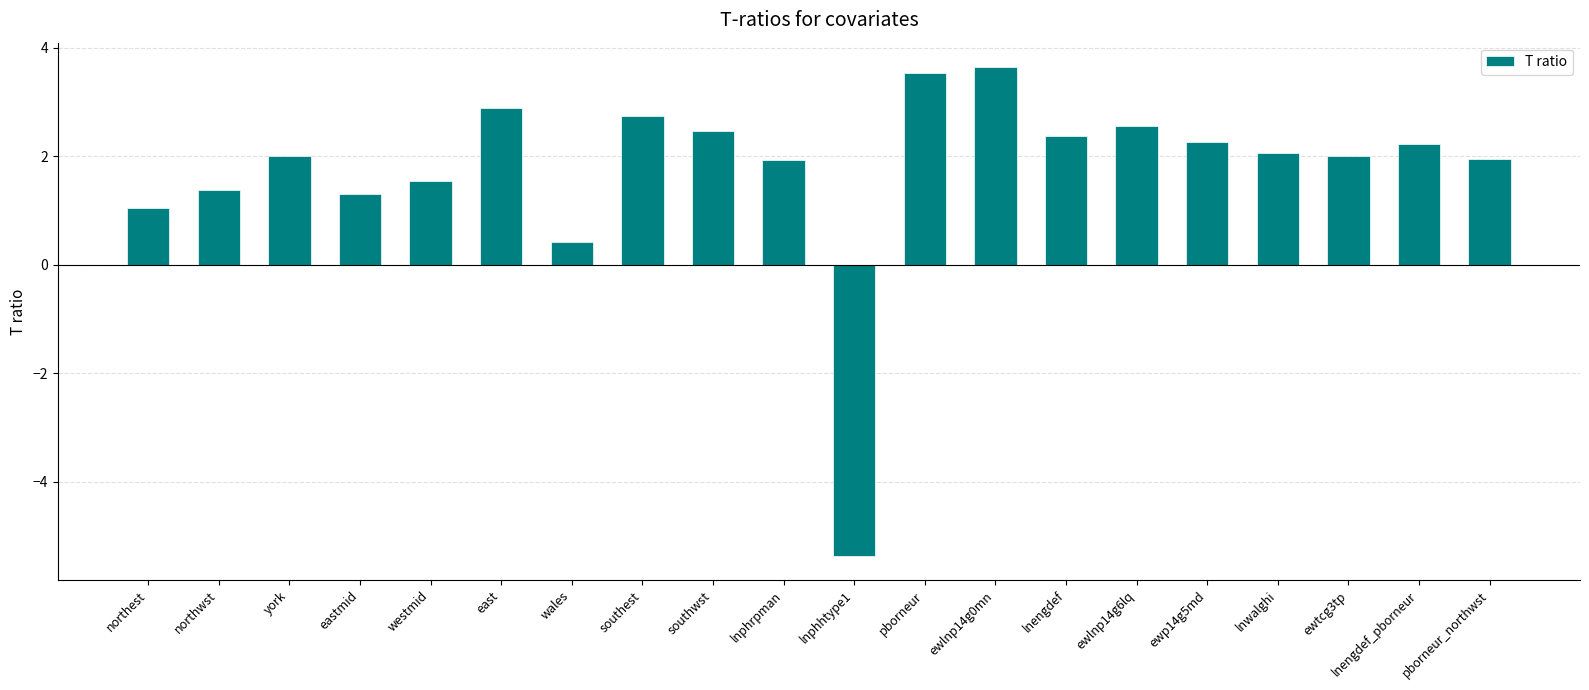

How many values are below zero?

1